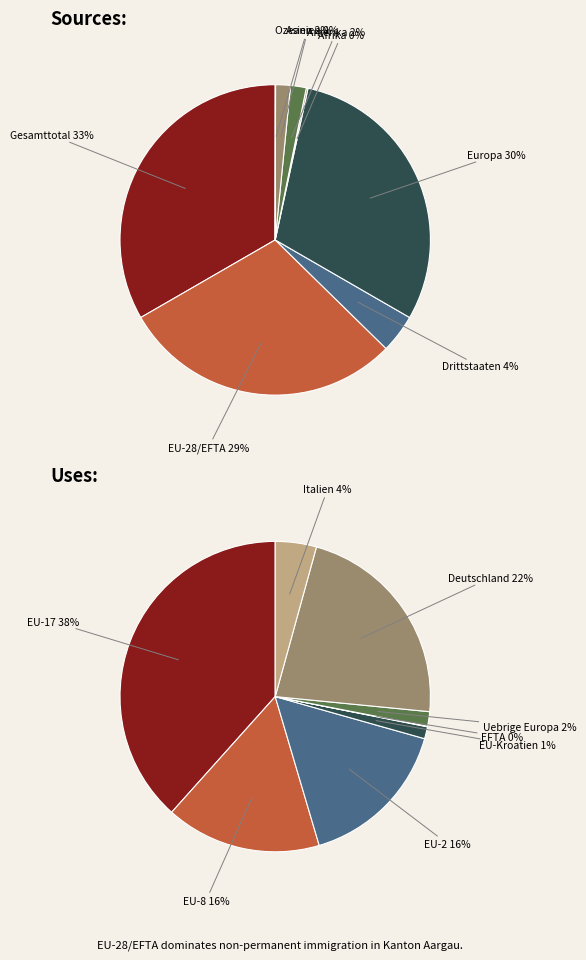

Between Drittstaaten and Afrika, which is larger?

Drittstaaten